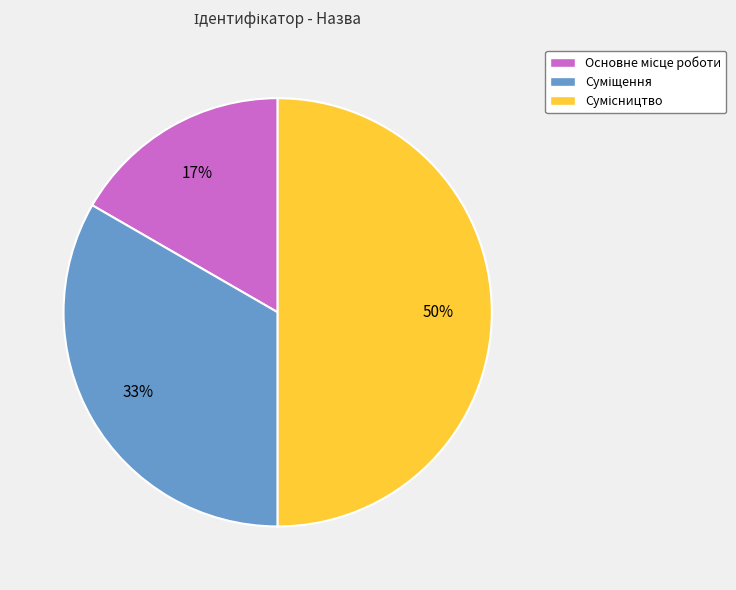

To the nearest percent, what is the difference between the largest and smallest slice percentages?

33%